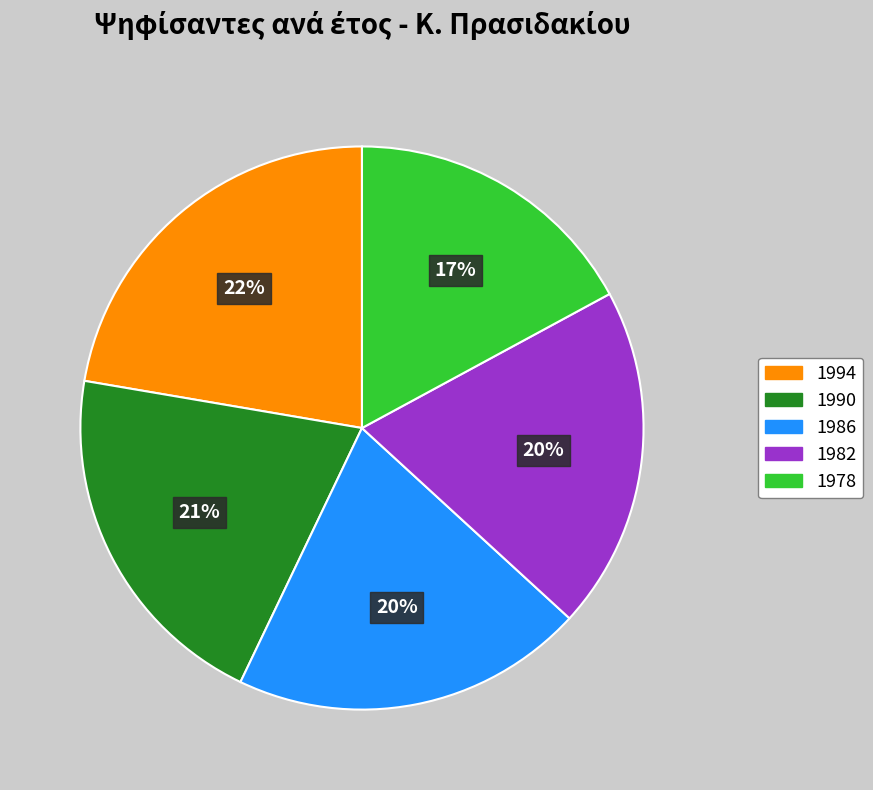

How many segments does this pie chart have?

5